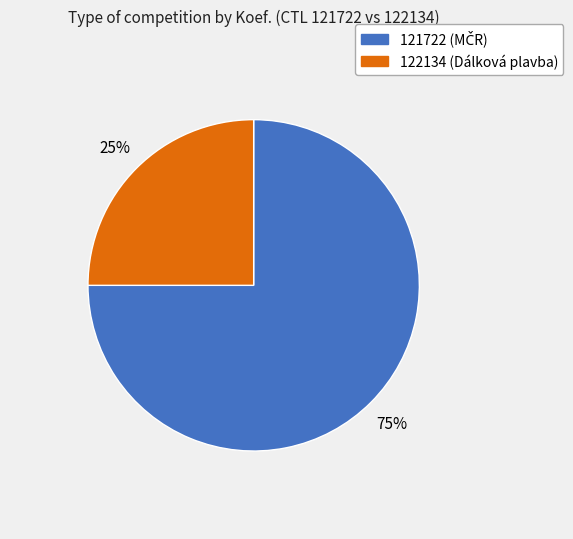

Is there any slice that represents more than half of the pie?

Yes